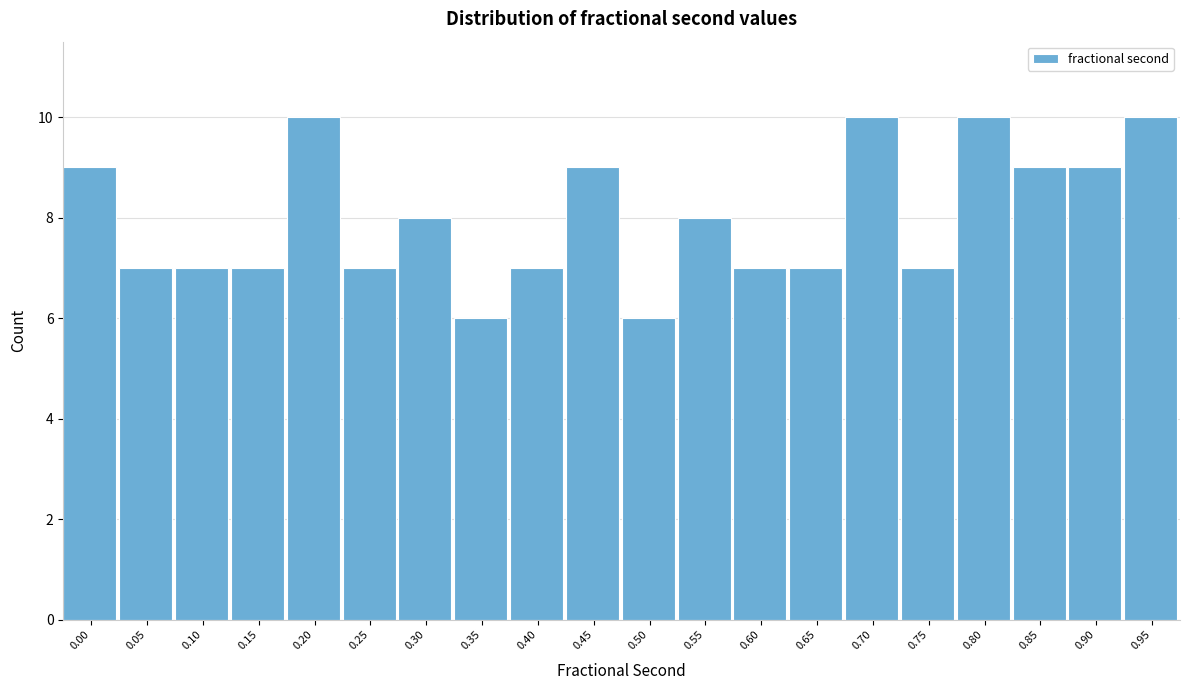

Reading left to right, what are all the values shown in this chart?

0.00=9	0.05=7	0.10=7	0.15=7	0.20=10	0.25=7	0.30=8	0.35=6	0.40=7	0.45=9	0.50=6	0.55=8	0.60=7	0.65=7	0.70=10	0.75=7	0.80=10	0.85=9	0.90=9	0.95=10